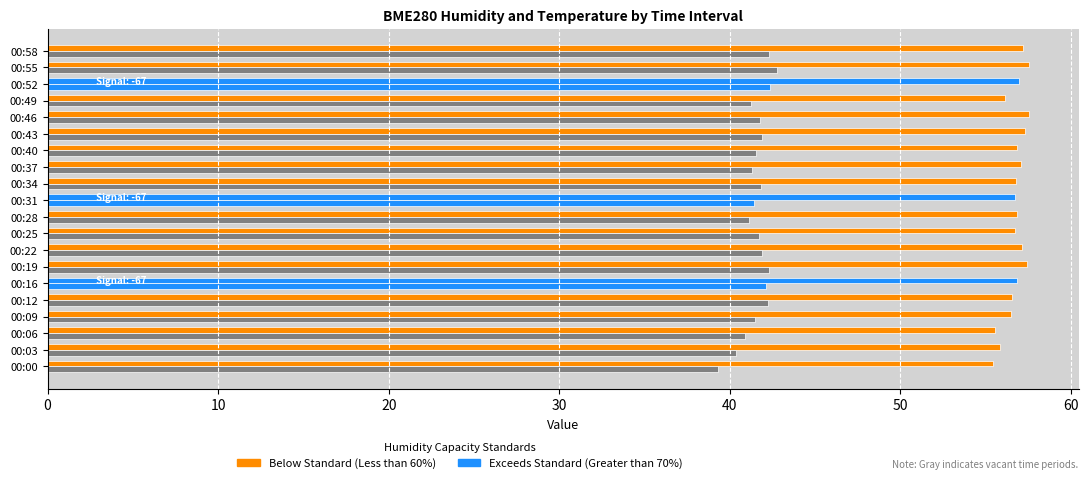

How many categories are shown in the chart?

20